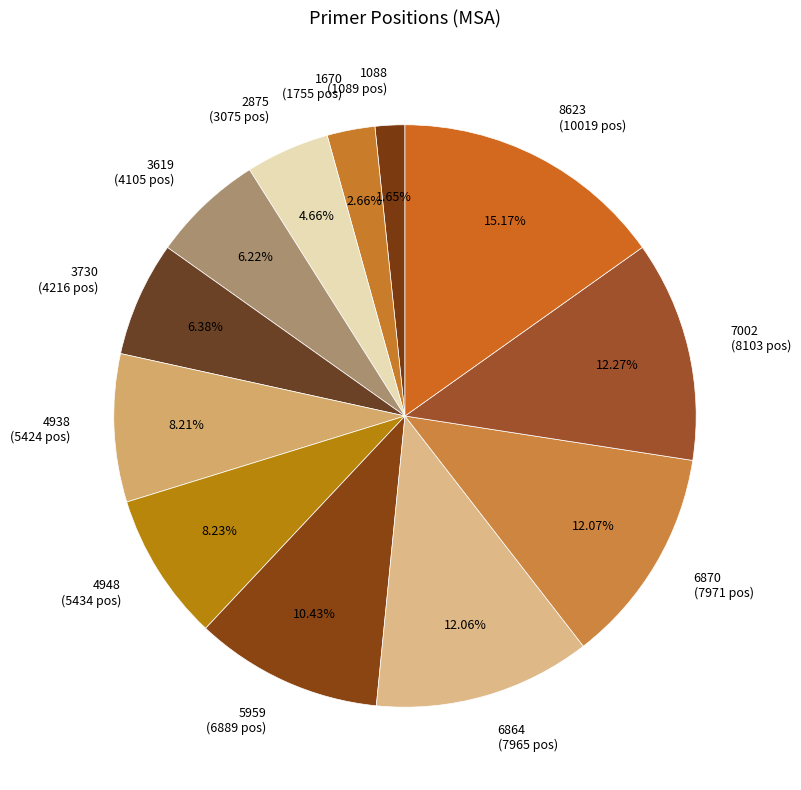

What is the ratio of the value at 8623 to the value at 1670?

5.7